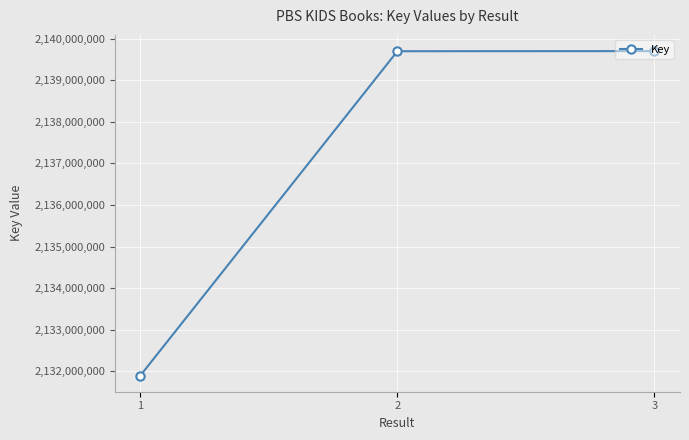

Does the chart have visible grid lines?

Yes